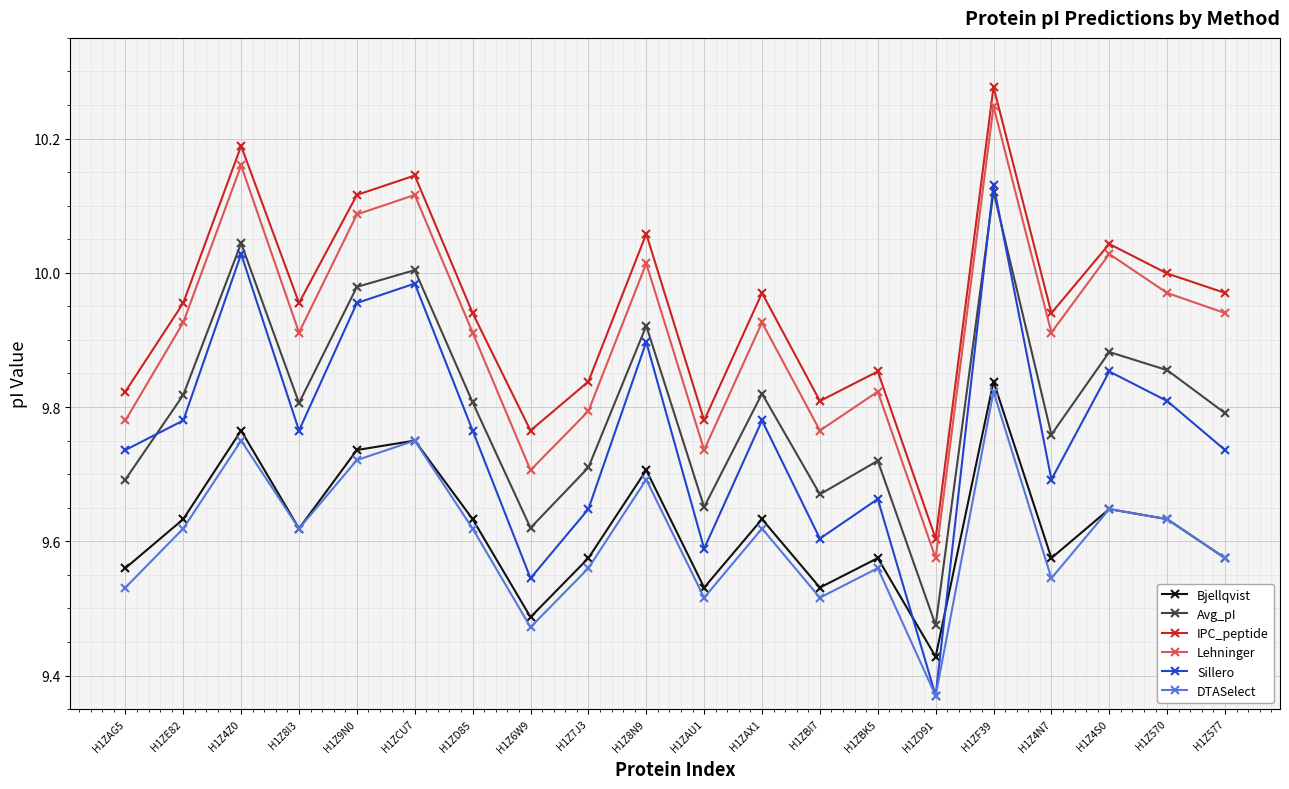

How many series are shown in this chart?

6